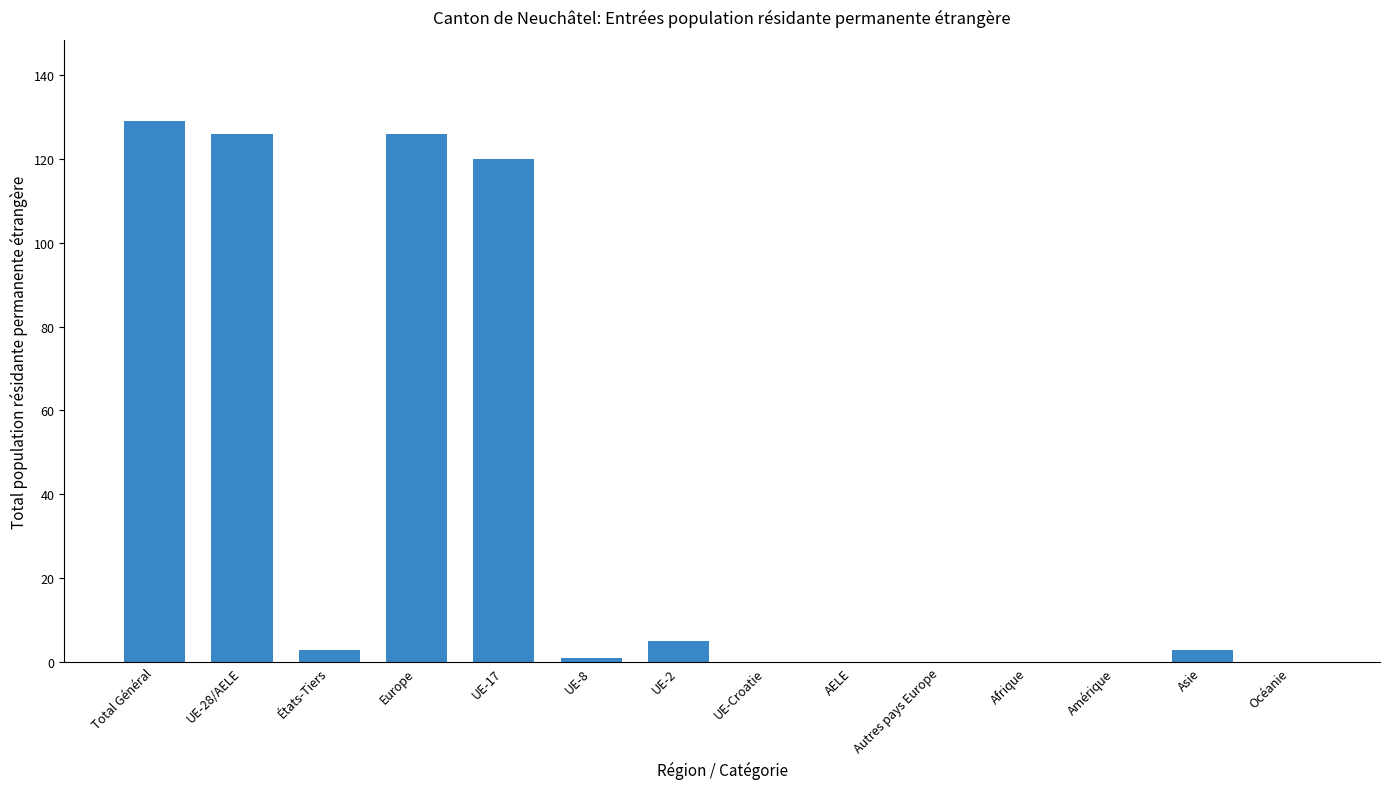

What is the difference between the values at Total Général and UE-28/AELE?

3